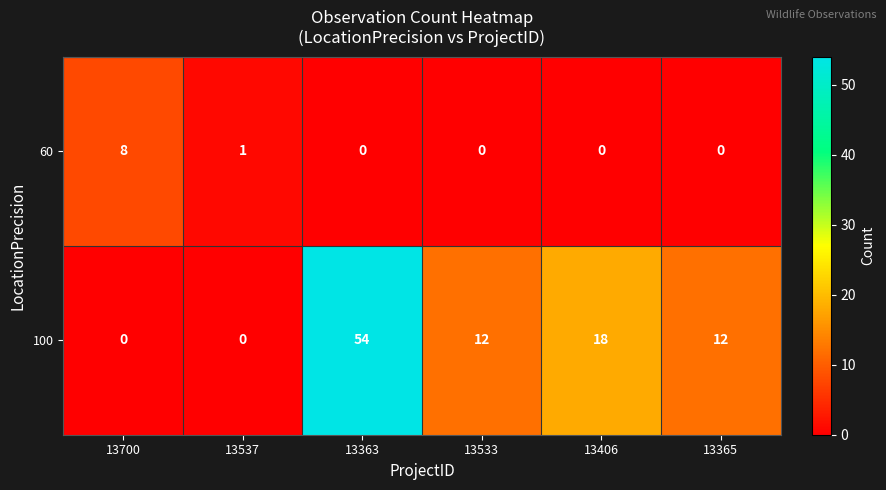

What is the approximate value of 100 at 13406, to the nearest 5?

20